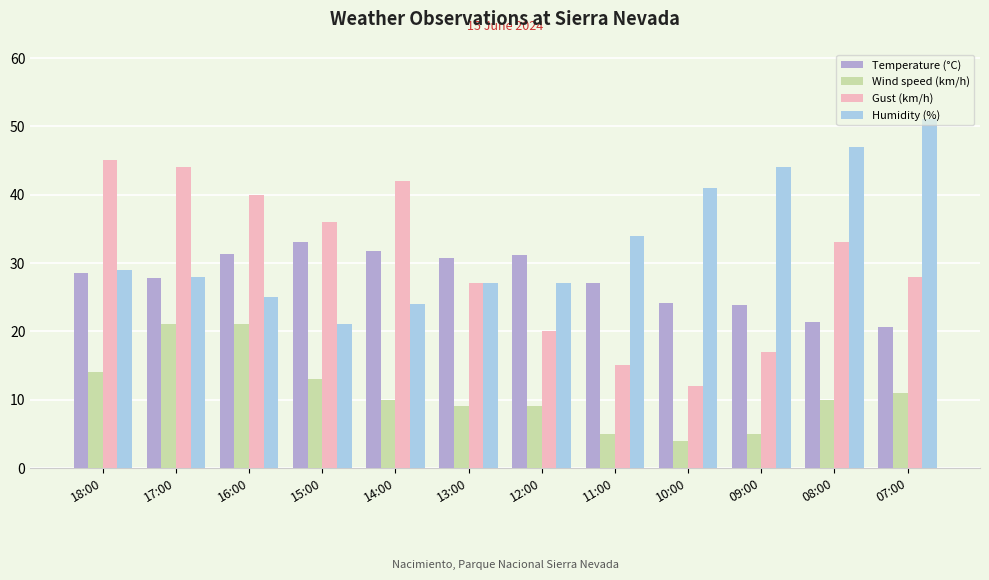

Which label corresponds to the largest value in the chart?

07:00